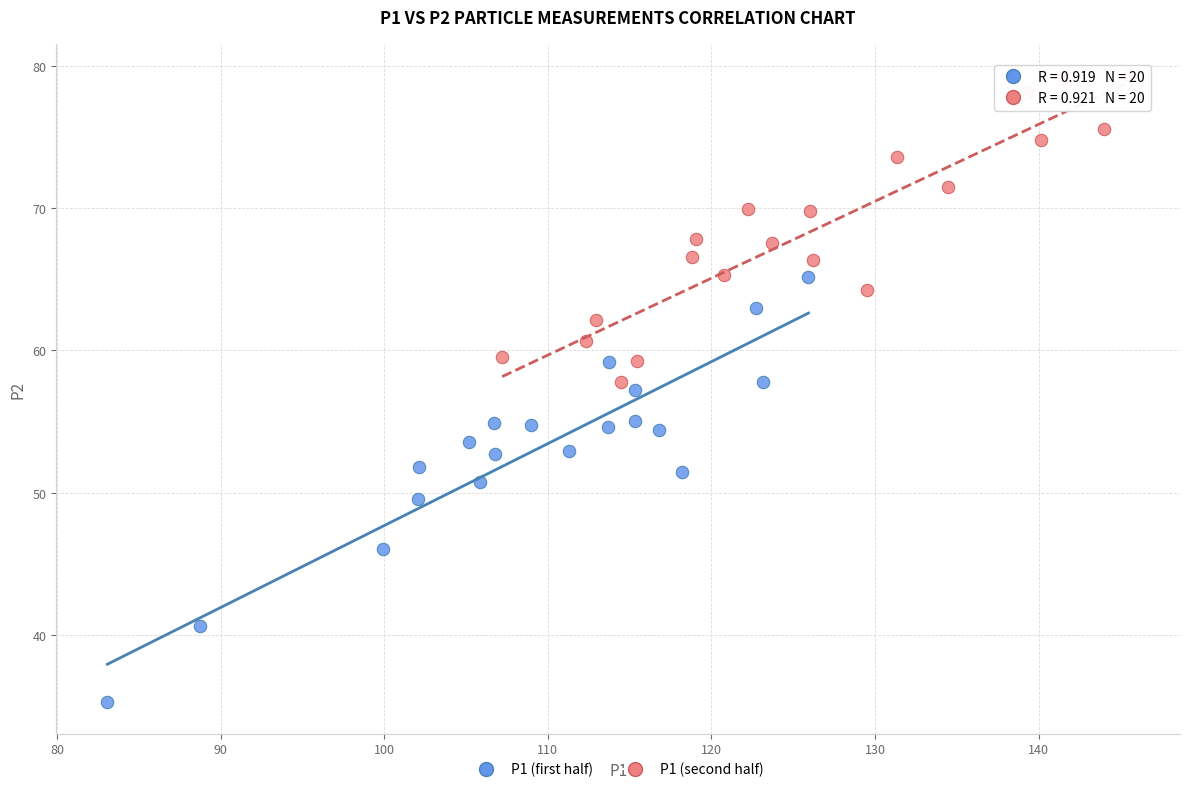

Which series reaches the minimum Y coordinate?

P1 (first half)